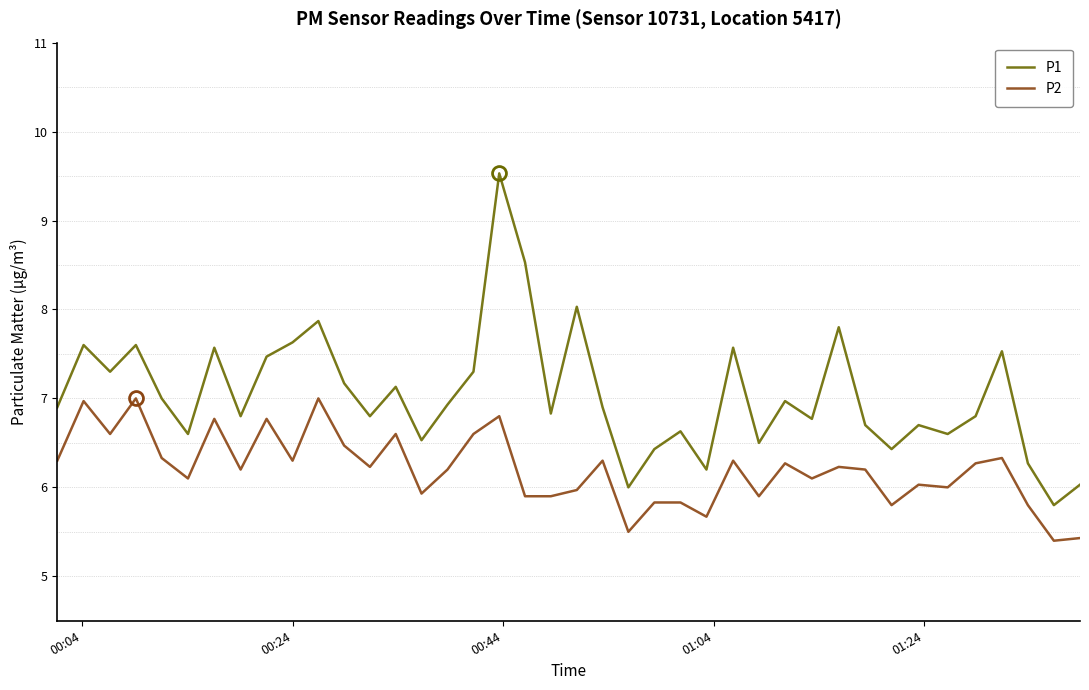

Rank the series by their maximum value, from highest to lowest.

P1, P2